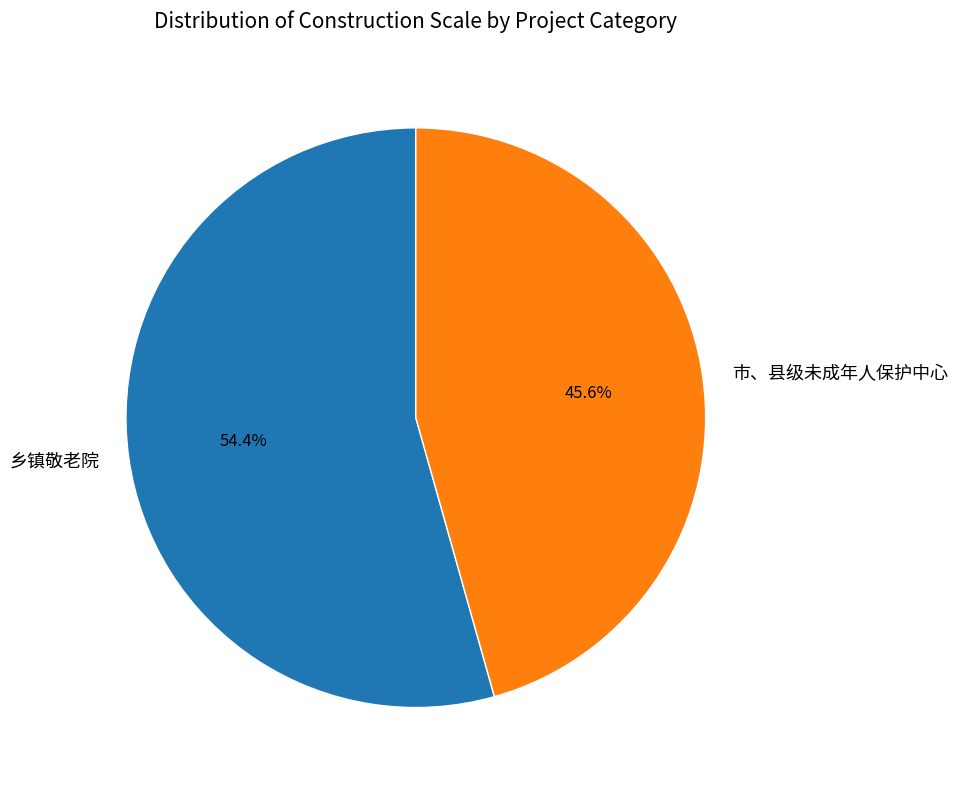

Count the number of slices in the pie.

2